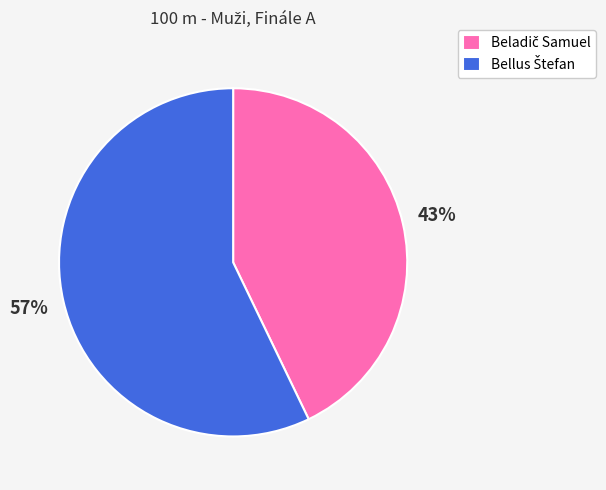

To the nearest percent, what is the difference between the largest and smallest slice percentages?

14%